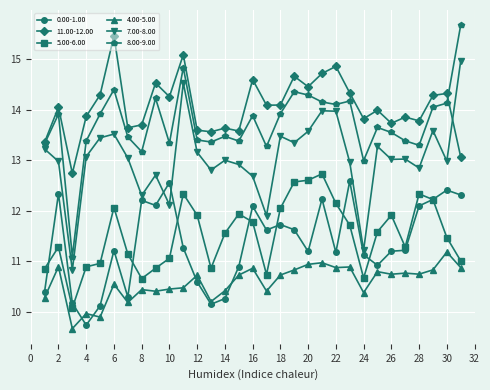

Rank the series by their maximum value, from lowest to highest.

4.00-5.00, 0.00-1.00, 5.00-6.00, 7.00-8.00, 11.00-12.00, 8.00-9.00